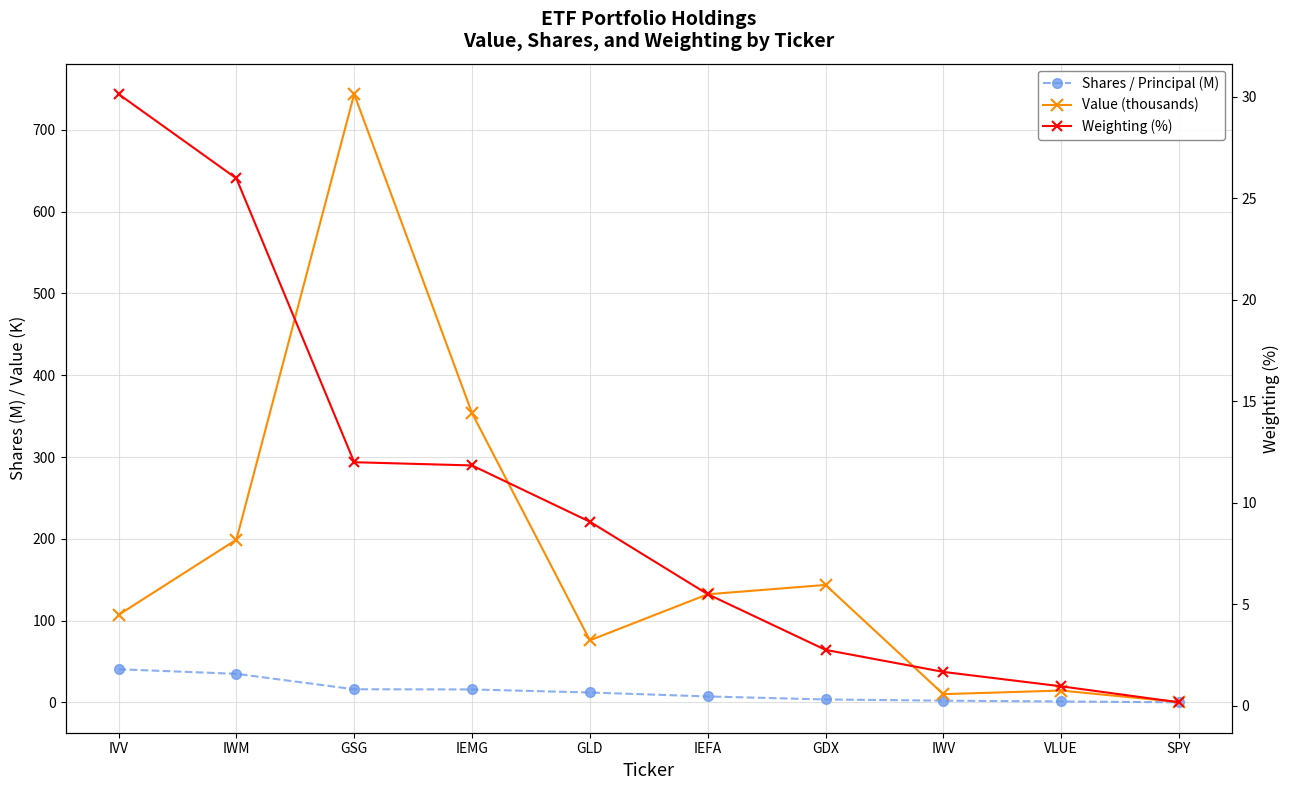

True or false: Weighting (%) and Value (thousands) cross at least once.

False